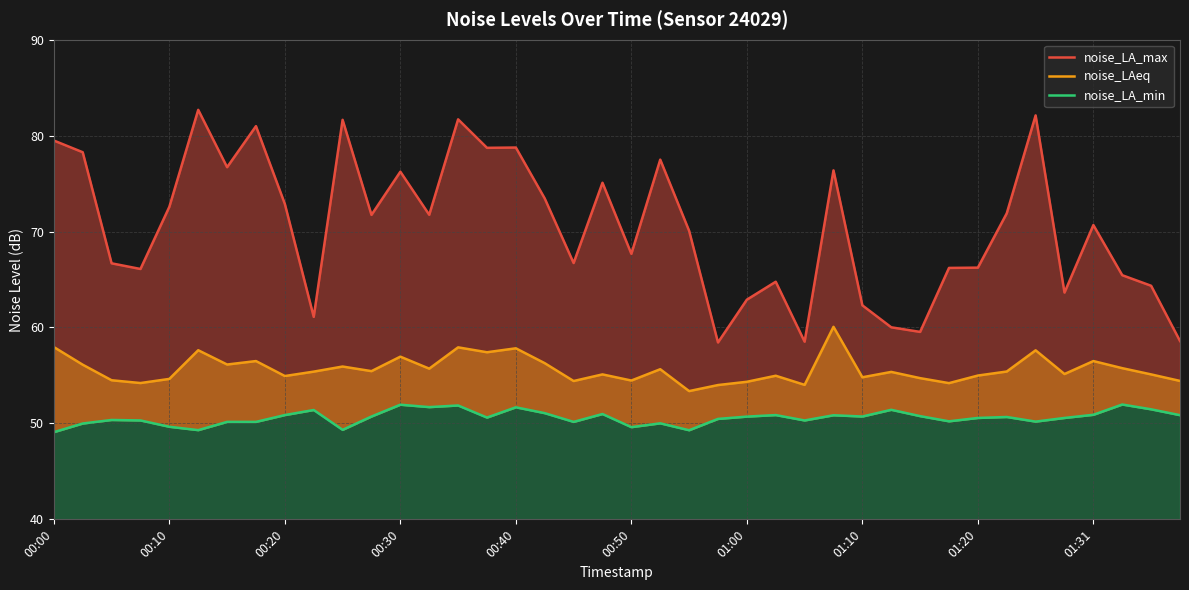

Reading right to left, what are all the values shown in this chart?

noise_LA_max: 58.6	64.3	65.5	70.7	63.6	82.1	71.9	66.2	66.2	59.5	60.0	62.3	76.4	58.5	64.8	62.9	58.4	70.1	77.5	67.7	75.1	66.7	73.5	78.8	78.7	81.7	71.8	76.2	71.7	81.7	61.1	72.9	81.0	76.7	82.7	72.6	66.1	66.7	78.3	79.5
noise_LAeq: 54.4	55.1	55.8	56.5	55.1	57.6	55.4	55.0	54.2	54.7	55.4	54.8	60.1	54.0	55.0	54.3	54.0	53.4	55.6	54.5	55.1	54.4	56.3	57.8	57.4	57.9	55.7	57.0	55.5	55.9	55.4	54.9	56.5	56.1	57.6	54.6	54.2	54.5	56.1	58.0
noise_LA_min: 50.9	51.5	52.0	50.9	50.6	50.2	50.7	50.6	50.2	50.8	51.4	50.7	50.9	50.3	50.9	50.7	50.5	49.3	50.0	49.6	51.0	50.2	51.1	51.7	50.6	51.9	51.7	52.0	50.7	49.3	51.4	50.9	50.2	50.2	49.3	49.6	50.3	50.4	50.0	49.1